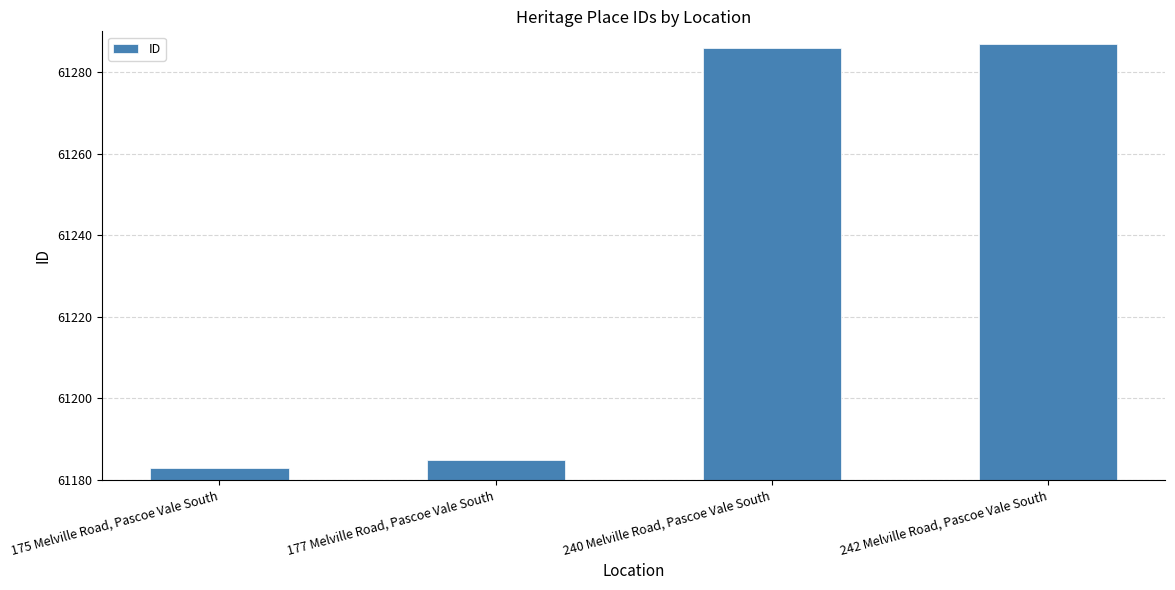

List the labels in order of value, largest first.

242 Melville Road, Pascoe Vale South, 240 Melville Road, Pascoe Vale South, 177 Melville Road, Pascoe Vale South, 175 Melville Road, Pascoe Vale South